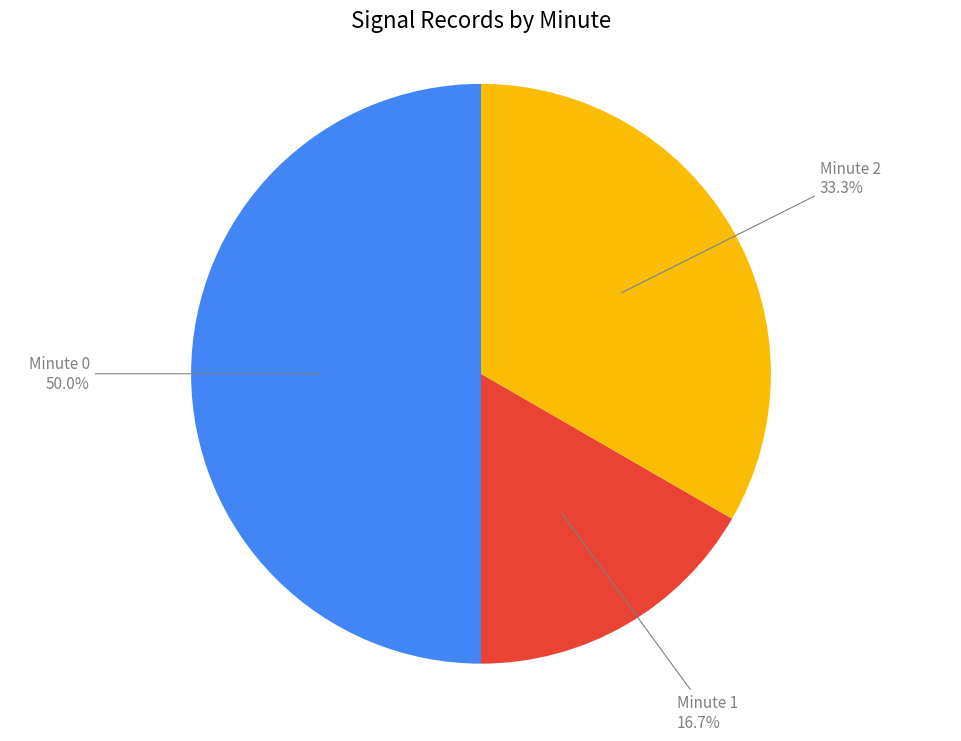

Rank the categories by value from highest to lowest.

Minute 0, Minute 2, Minute 1